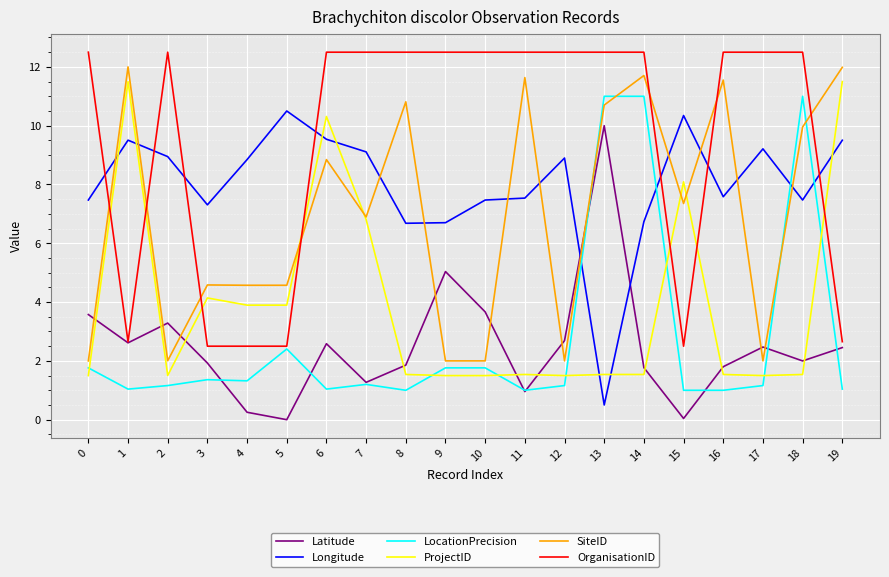

At which category is the sum across all series the highest?

13